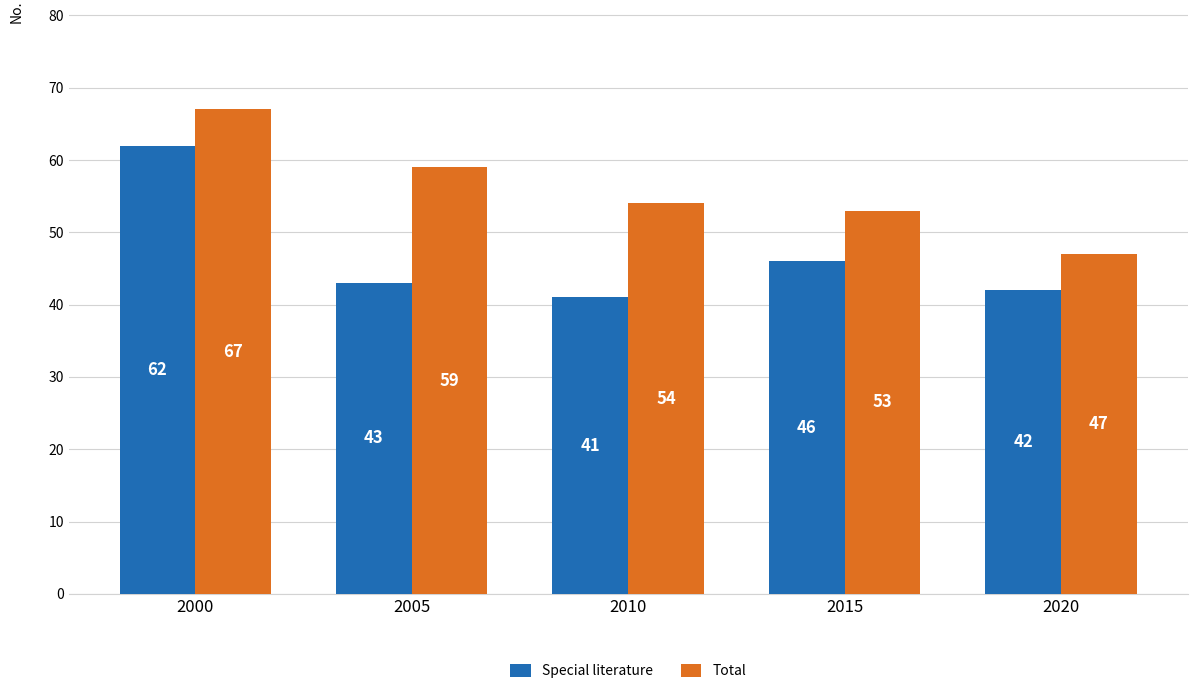

How many data points in Total are less than 54?

2